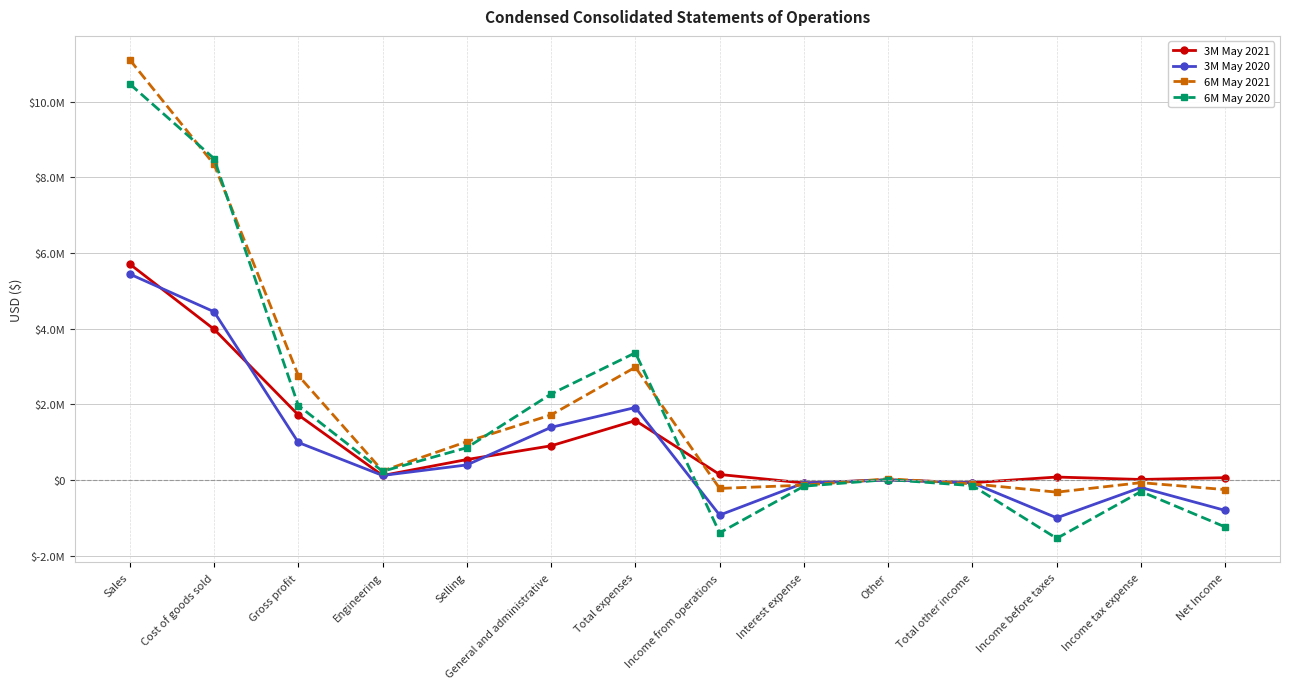

Does the chart have visible grid lines?

Yes